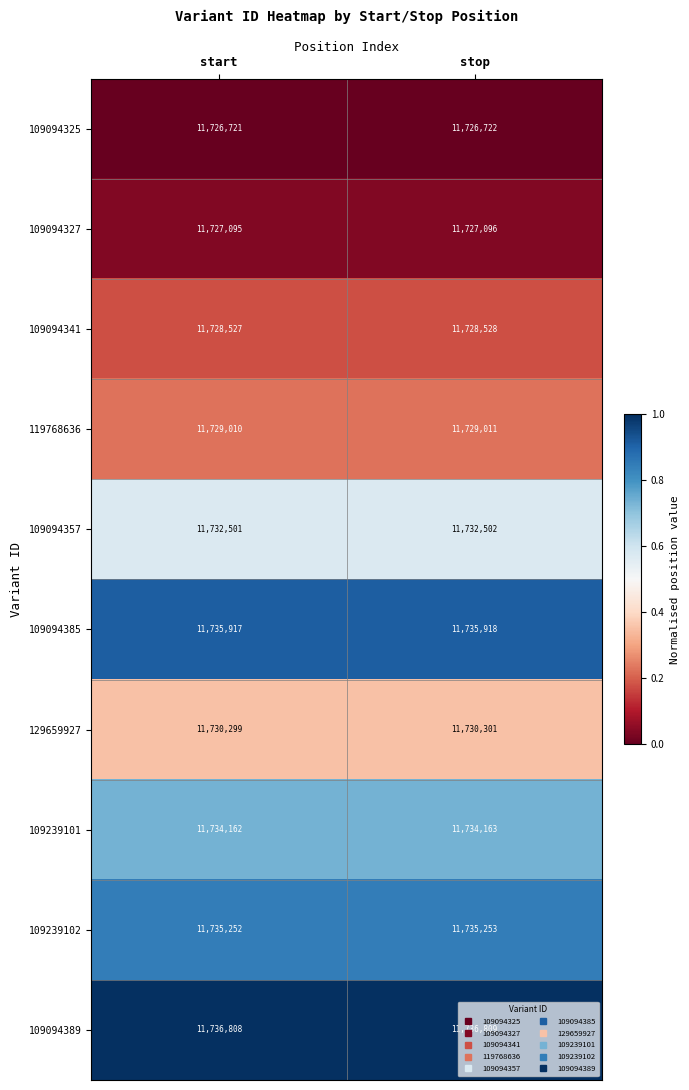

At which category is the sum across all series the highest?

stop